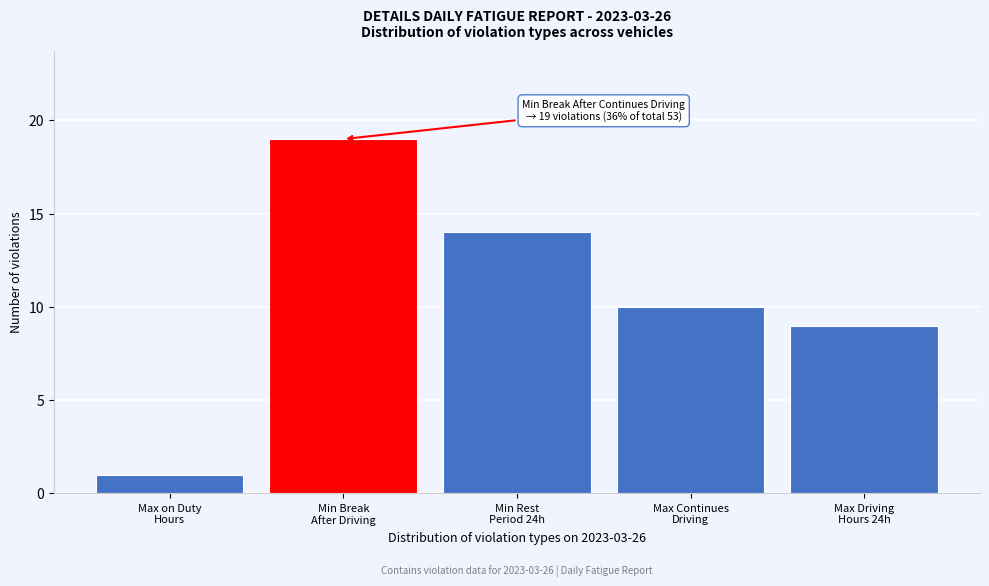

Reading right to left, extract all data points from this chart.

9	10	14	19	1